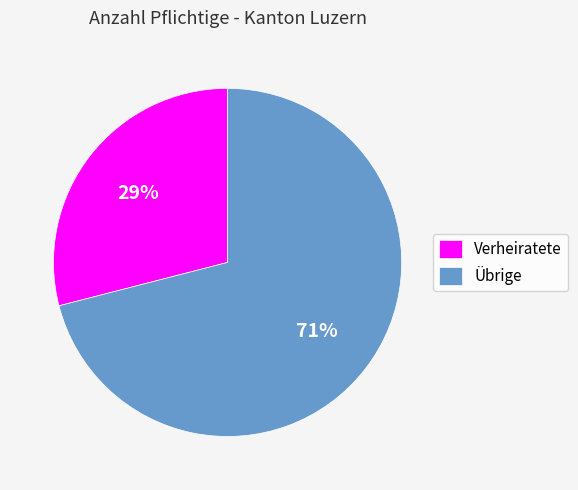

What is the ratio of the value at Verheiratete to the value at Übrige?

0.4